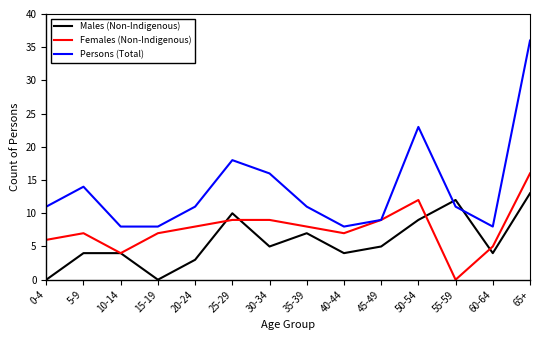

Which series has the largest range (max minus min)?

Persons (Total)